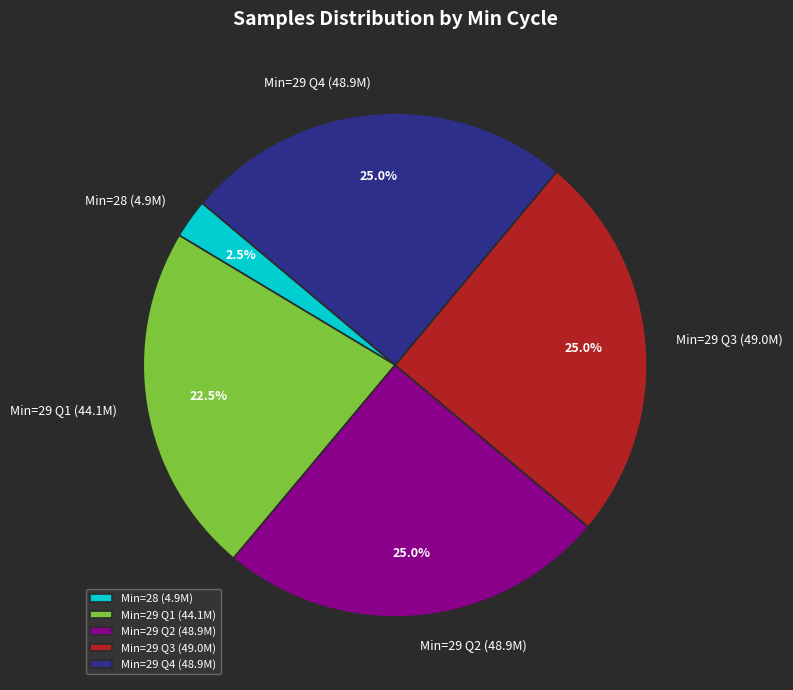

What is the smallest slice in the pie chart?

Min=28 (4.9M)